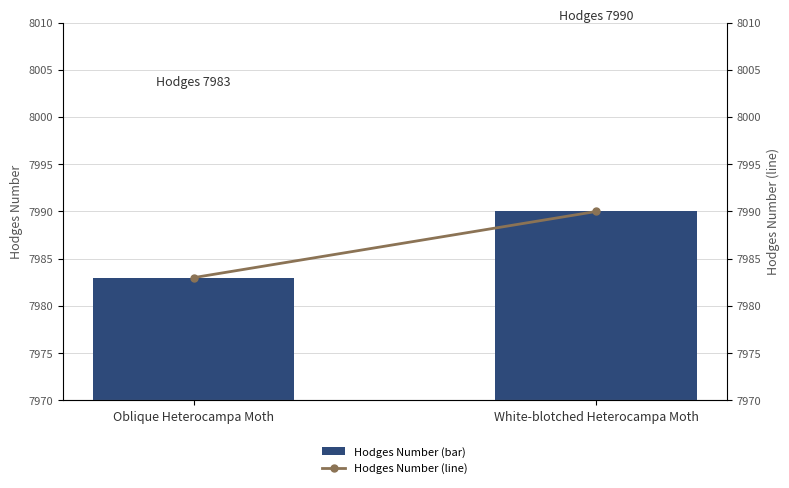

How many data points in Hodges Number (line) are less than 7990?

1